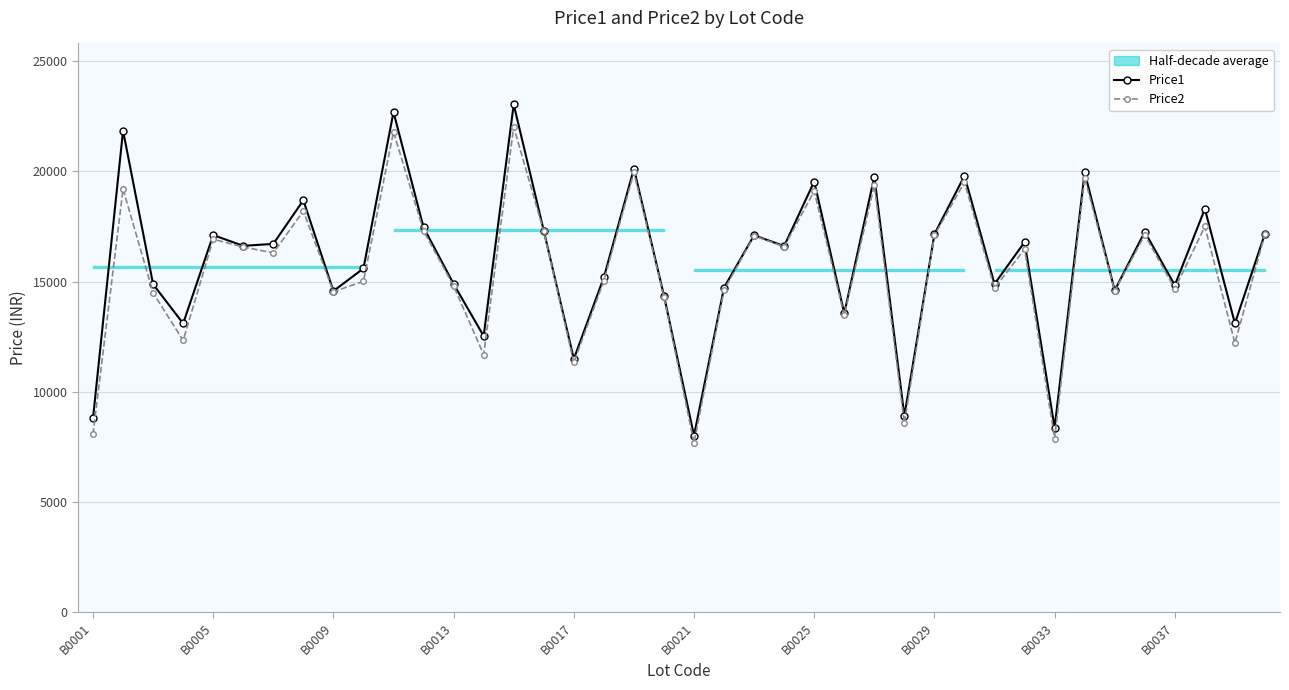

What is the sum of all Price1 values?

637407